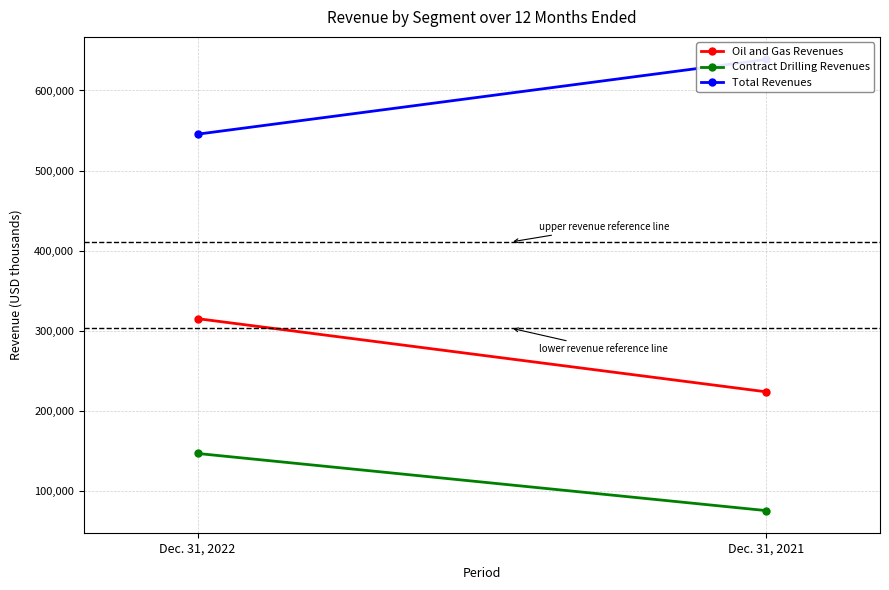

True or false: Oil and Gas Revenues has a value of 224232 at Dec. 31, 2021.

True